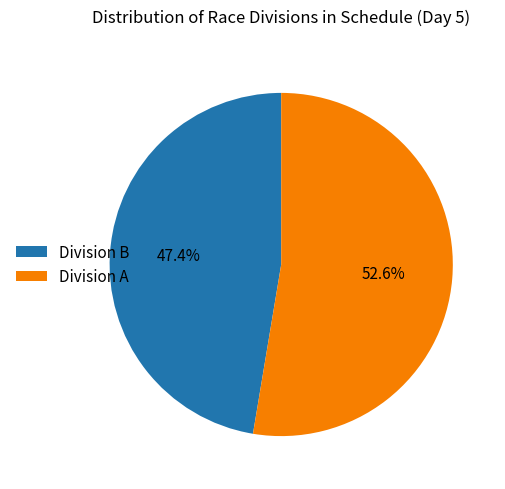

What is the ratio of the value at Division A to the value at Division B?

1.1